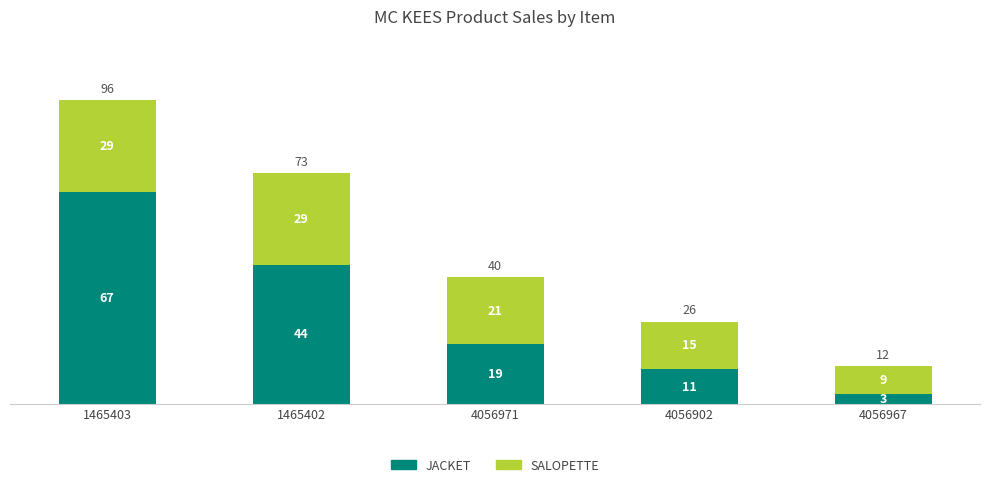

What are all the series names shown in the legend?

JACKET, SALOPETTE